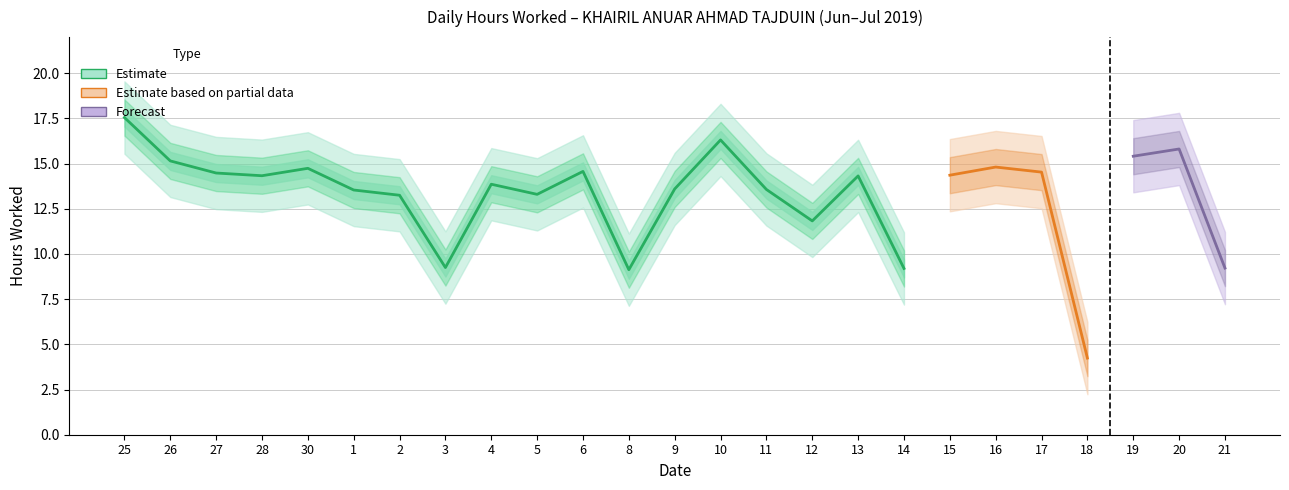

Where is Low (Hours Worked) nearest to the value 10?

3